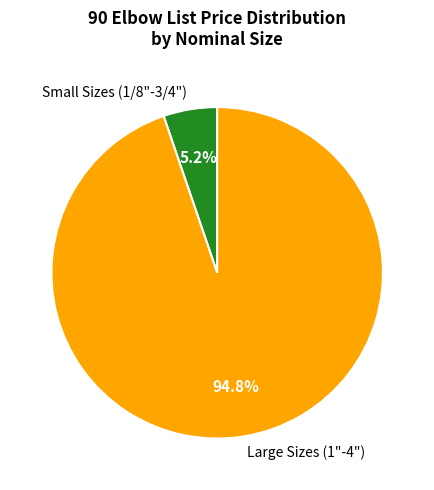

Which slice represents more than half of the pie?

Large Sizes (1"-4")